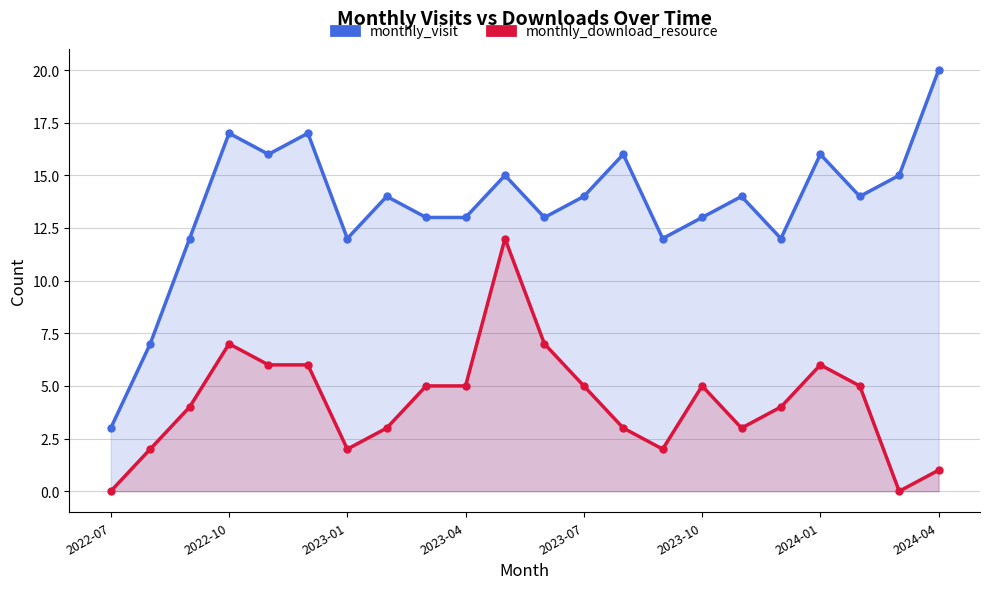

True or false: monthly_download_resource has a value of 7 at 2023-10.

False